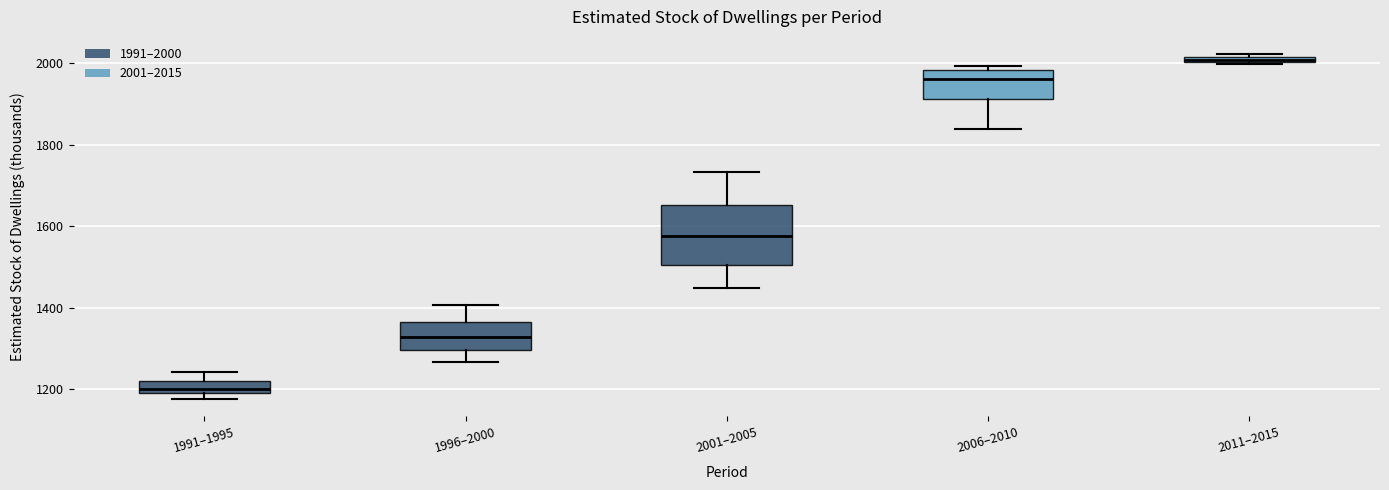

Which box has the lowest median line?

1991–1995